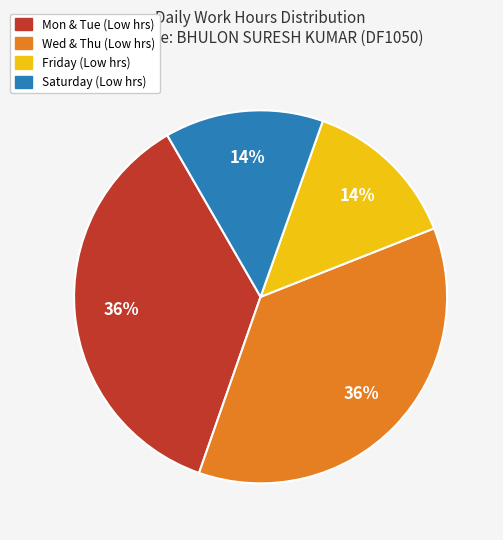

To the nearest percent, what is the average slice percentage?

25%